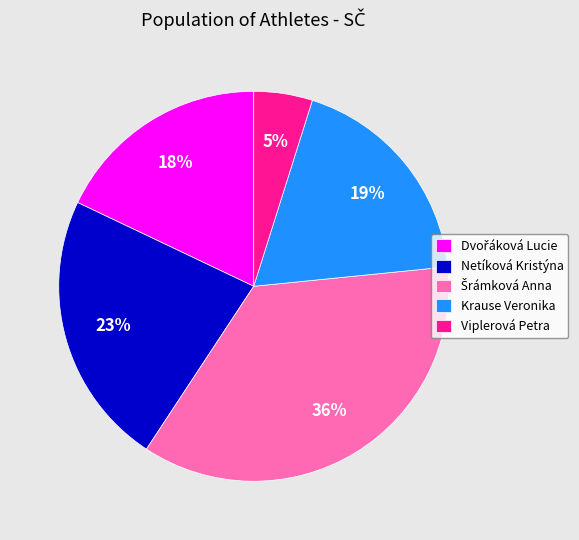

What percentage is the Viplerová Petra slice, to the nearest percent?

5%